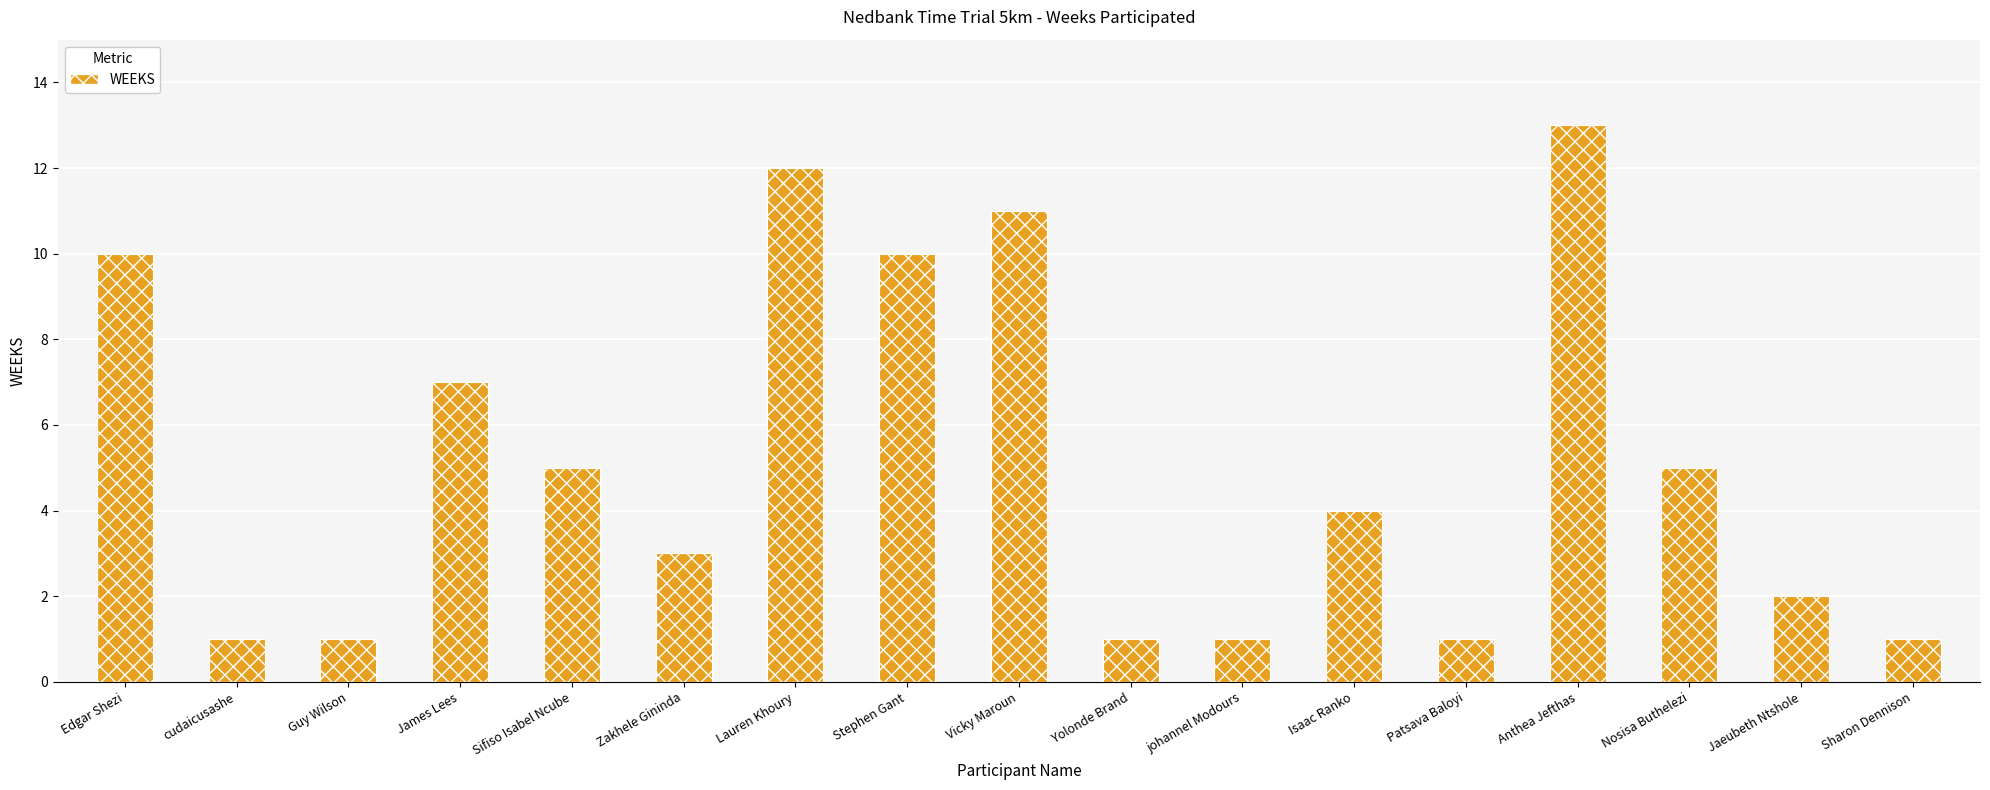

What is the difference between the values at Sifiso Isabel Ncube and James Lees?

2